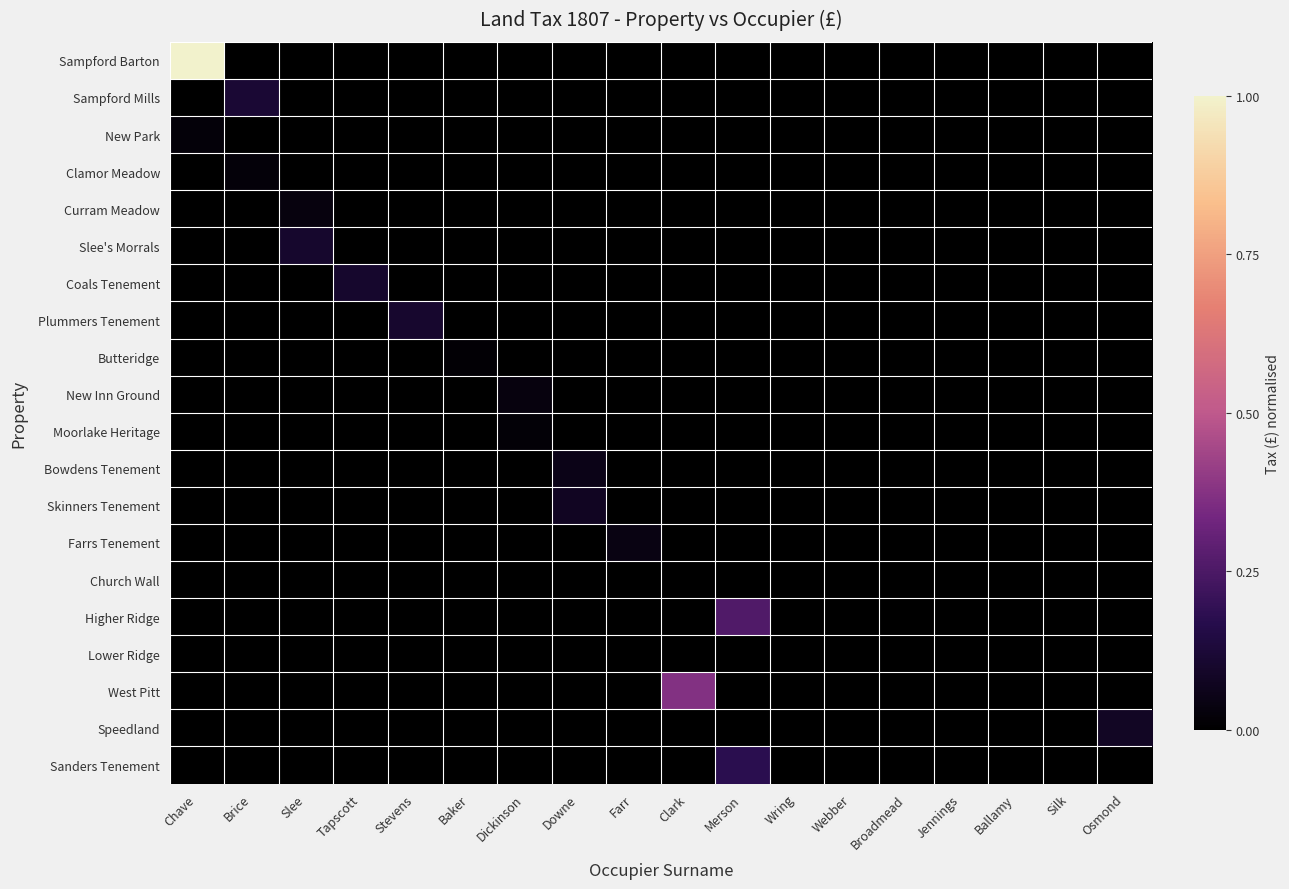

Reading right to left, extract all data points from this chart.

Sampford Barton: Osmond=0.0	Silk=0.0	Ballamy=0.0	Jennings=0.0	Broadmead=0.0	Webber=0.0	Wring=0.0	Merson=0.0	Clark=0.0	Farr=0.0	Downe=0.0	Dickinson=0.0	Baker=0.0	Stevens=0.0	Tapscott=0.0	Slee=0.0	Brice=0.0	Chave=1.0
Sampford Mills: Osmond=0.0	Silk=0.0	Ballamy=0.0	Jennings=0.0	Broadmead=0.0	Webber=0.0	Wring=0.0	Merson=0.0	Clark=0.0	Farr=0.0	Downe=0.0	Dickinson=0.0	Baker=0.0	Stevens=0.0	Tapscott=0.0	Slee=0.0	Brice=0.1	Chave=0.0
New Park: Osmond=0.0	Silk=0.0	Ballamy=0.0	Jennings=0.0	Broadmead=0.0	Webber=0.0	Wring=0.0	Merson=0.0	Clark=0.0	Farr=0.0	Downe=0.0	Dickinson=0.0	Baker=0.0	Stevens=0.0	Tapscott=0.0	Slee=0.0	Brice=0.0	Chave=0.0
Clamor Meadow: Osmond=0.0	Silk=0.0	Ballamy=0.0	Jennings=0.0	Broadmead=0.0	Webber=0.0	Wring=0.0	Merson=0.0	Clark=0.0	Farr=0.0	Downe=0.0	Dickinson=0.0	Baker=0.0	Stevens=0.0	Tapscott=0.0	Slee=0.0	Brice=0.0	Chave=0.0
Curram Meadow: Osmond=0.0	Silk=0.0	Ballamy=0.0	Jennings=0.0	Broadmead=0.0	Webber=0.0	Wring=0.0	Merson=0.0	Clark=0.0	Farr=0.0	Downe=0.0	Dickinson=0.0	Baker=0.0	Stevens=0.0	Tapscott=0.0	Slee=0.0	Brice=0.0	Chave=0.0
Slee's Morrals: Osmond=0.0	Silk=0.0	Ballamy=0.0	Jennings=0.0	Broadmead=0.0	Webber=0.0	Wring=0.0	Merson=0.0	Clark=0.0	Farr=0.0	Downe=0.0	Dickinson=0.0	Baker=0.0	Stevens=0.0	Tapscott=0.0	Slee=0.1	Brice=0.0	Chave=0.0
Coals Tenement: Osmond=0.0	Silk=0.0	Ballamy=0.0	Jennings=0.0	Broadmead=0.0	Webber=0.0	Wring=0.0	Merson=0.0	Clark=0.0	Farr=0.0	Downe=0.0	Dickinson=0.0	Baker=0.0	Stevens=0.0	Tapscott=0.1	Slee=0.0	Brice=0.0	Chave=0.0
Plummers Tenement: Osmond=0.0	Silk=0.0	Ballamy=0.0	Jennings=0.0	Broadmead=0.0	Webber=0.0	Wring=0.0	Merson=0.0	Clark=0.0	Farr=0.0	Downe=0.0	Dickinson=0.0	Baker=0.0	Stevens=0.1	Tapscott=0.0	Slee=0.0	Brice=0.0	Chave=0.0
Butteridge: Osmond=0.0	Silk=0.0	Ballamy=0.0	Jennings=0.0	Broadmead=0.0	Webber=0.0	Wring=0.0	Merson=0.0	Clark=0.0	Farr=0.0	Downe=0.0	Dickinson=0.0	Baker=0.0	Stevens=0.0	Tapscott=0.0	Slee=0.0	Brice=0.0	Chave=0.0
New Inn Ground: Osmond=0.0	Silk=0.0	Ballamy=0.0	Jennings=0.0	Broadmead=0.0	Webber=0.0	Wring=0.0	Merson=0.0	Clark=0.0	Farr=0.0	Downe=0.0	Dickinson=0.0	Baker=0.0	Stevens=0.0	Tapscott=0.0	Slee=0.0	Brice=0.0	Chave=0.0
Moorlake Heritage: Osmond=0.0	Silk=0.0	Ballamy=0.0	Jennings=0.0	Broadmead=0.0	Webber=0.0	Wring=0.0	Merson=0.0	Clark=0.0	Farr=0.0	Downe=0.0	Dickinson=0.0	Baker=0.0	Stevens=0.0	Tapscott=0.0	Slee=0.0	Brice=0.0	Chave=0.0
Bowdens Tenement: Osmond=0.0	Silk=0.0	Ballamy=0.0	Jennings=0.0	Broadmead=0.0	Webber=0.0	Wring=0.0	Merson=0.0	Clark=0.0	Farr=0.0	Downe=0.1	Dickinson=0.0	Baker=0.0	Stevens=0.0	Tapscott=0.0	Slee=0.0	Brice=0.0	Chave=0.0
Skinners Tenement: Osmond=0.0	Silk=0.0	Ballamy=0.0	Jennings=0.0	Broadmead=0.0	Webber=0.0	Wring=0.0	Merson=0.0	Clark=0.0	Farr=0.0	Downe=0.1	Dickinson=0.0	Baker=0.0	Stevens=0.0	Tapscott=0.0	Slee=0.0	Brice=0.0	Chave=0.0
Farrs Tenement: Osmond=0.0	Silk=0.0	Ballamy=0.0	Jennings=0.0	Broadmead=0.0	Webber=0.0	Wring=0.0	Merson=0.0	Clark=0.0	Farr=0.0	Downe=0.0	Dickinson=0.0	Baker=0.0	Stevens=0.0	Tapscott=0.0	Slee=0.0	Brice=0.0	Chave=0.0
Church Wall: Osmond=0.0	Silk=0.0	Ballamy=0.0	Jennings=0.0	Broadmead=0.0	Webber=0.0	Wring=0.0	Merson=0.0	Clark=0.0	Farr=0.0	Downe=0.0	Dickinson=0.0	Baker=0.0	Stevens=0.0	Tapscott=0.0	Slee=0.0	Brice=0.0	Chave=0.0
Higher Ridge: Osmond=0.0	Silk=0.0	Ballamy=0.0	Jennings=0.0	Broadmead=0.0	Webber=0.0	Wring=0.0	Merson=0.3	Clark=0.0	Farr=0.0	Downe=0.0	Dickinson=0.0	Baker=0.0	Stevens=0.0	Tapscott=0.0	Slee=0.0	Brice=0.0	Chave=0.0
Lower Ridge: Osmond=0.0	Silk=0.0	Ballamy=0.0	Jennings=0.0	Broadmead=0.0	Webber=0.0	Wring=0.0	Merson=0.0	Clark=0.0	Farr=0.0	Downe=0.0	Dickinson=0.0	Baker=0.0	Stevens=0.0	Tapscott=0.0	Slee=0.0	Brice=0.0	Chave=0.0
West Pitt: Osmond=0.0	Silk=0.0	Ballamy=0.0	Jennings=0.0	Broadmead=0.0	Webber=0.0	Wring=0.0	Merson=0.0	Clark=0.4	Farr=0.0	Downe=0.0	Dickinson=0.0	Baker=0.0	Stevens=0.0	Tapscott=0.0	Slee=0.0	Brice=0.0	Chave=0.0
Speedland: Osmond=0.1	Silk=0.0	Ballamy=0.0	Jennings=0.0	Broadmead=0.0	Webber=0.0	Wring=0.0	Merson=0.0	Clark=0.0	Farr=0.0	Downe=0.0	Dickinson=0.0	Baker=0.0	Stevens=0.0	Tapscott=0.0	Slee=0.0	Brice=0.0	Chave=0.0
Sanders Tenement: Osmond=0.0	Silk=0.0	Ballamy=0.0	Jennings=0.0	Broadmead=0.0	Webber=0.0	Wring=0.0	Merson=0.2	Clark=0.0	Farr=0.0	Downe=0.0	Dickinson=0.0	Baker=0.0	Stevens=0.0	Tapscott=0.0	Slee=0.0	Brice=0.0	Chave=0.0